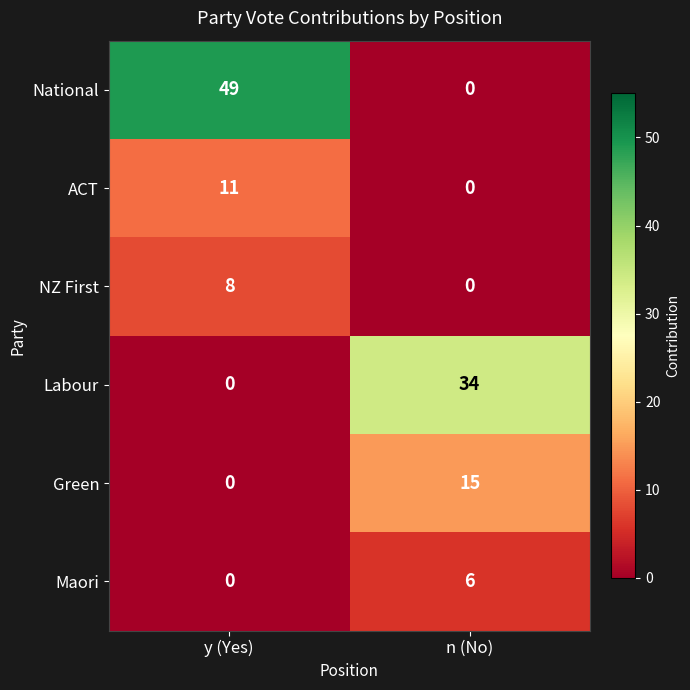

What is the maximum value shown in the chart?

49